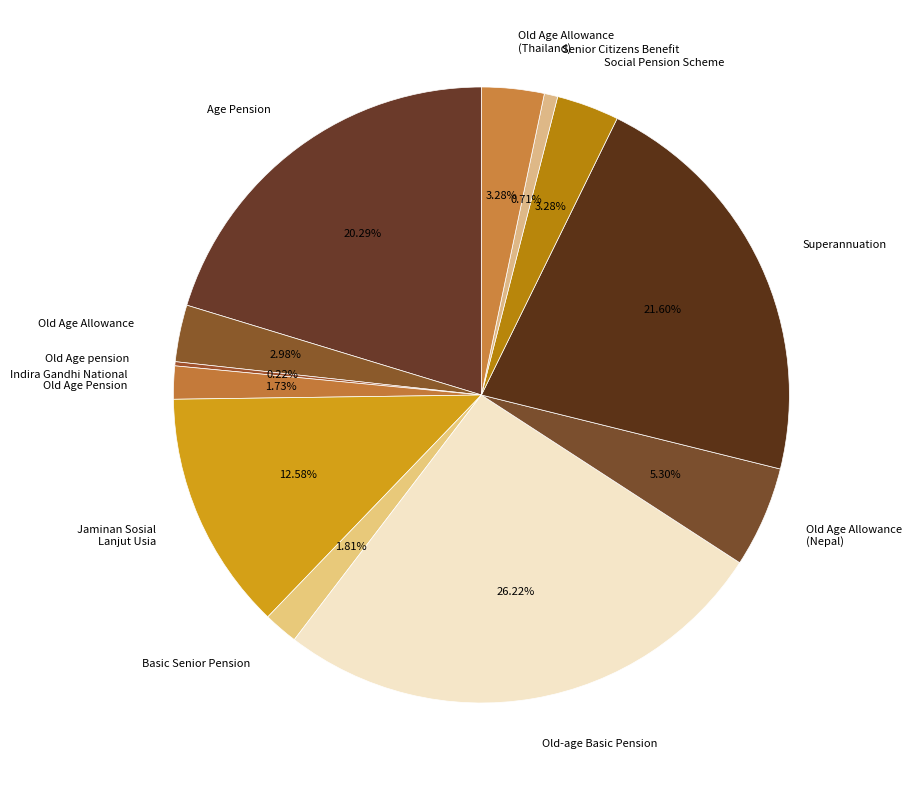

Is it true that Old Age Allowance (Thailand) is 3% of the pie?

True